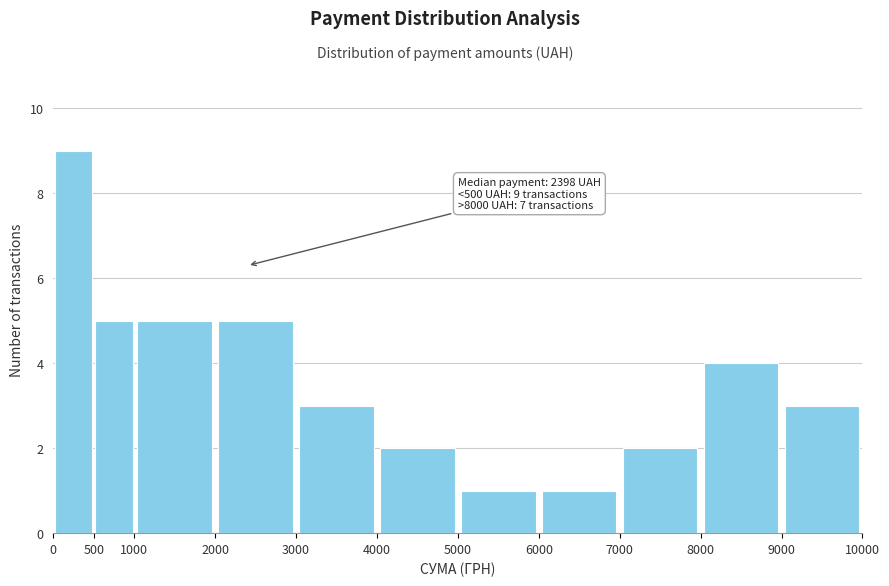

Which range on the x-axis has the tallest bar?

0 to 500